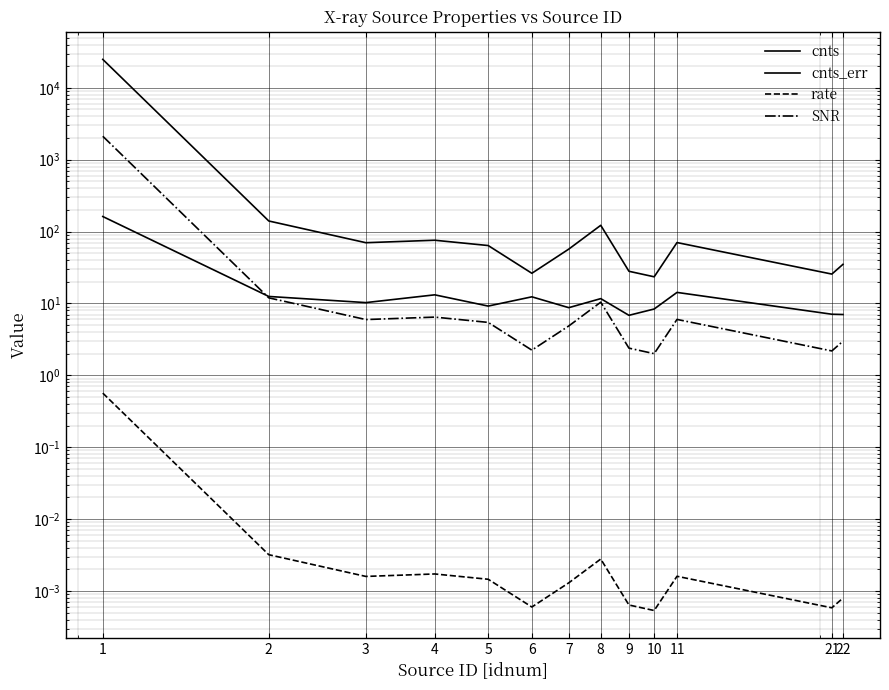

Where does the cnts_err series first go above 10?

1